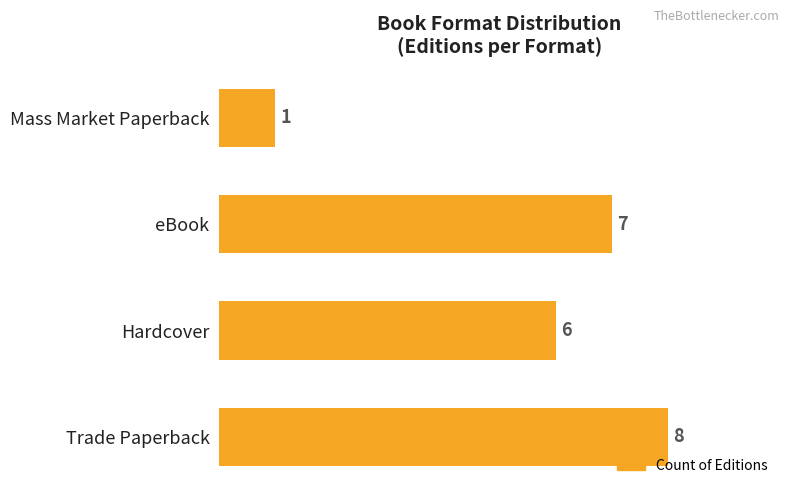

Reading bottom to top, transcribe all the data shown in this chart.

8	6	7	1